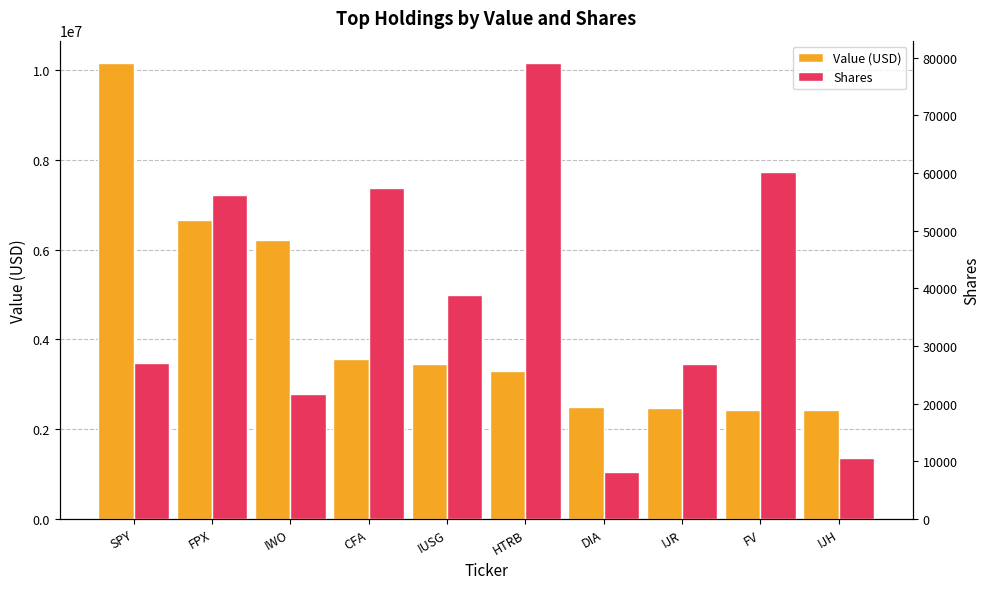

What is the maximum value shown in the chart?

10148000